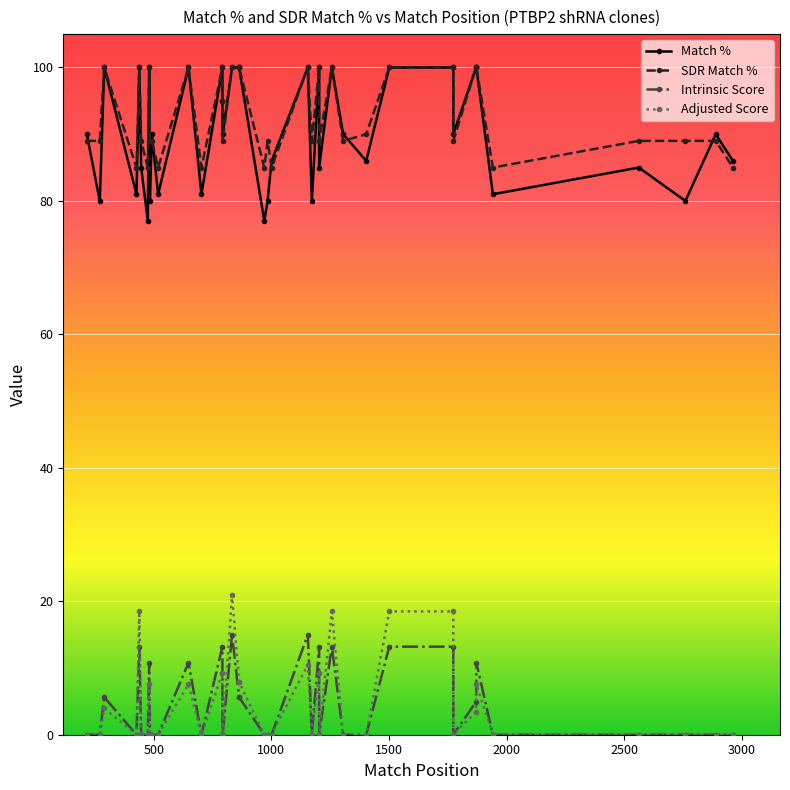

The SDR Match % series shows 65.7 at 33. True or false?

False